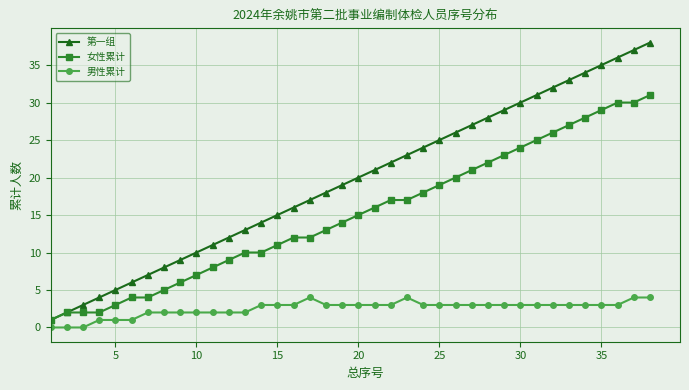

Reading left to right, list all the values displayed in this chart.

第一组: 1	2	3	4	5	6	7	8	9	10	11	12	13	14	15	16	17	18	19	20	21	22	23	24	25	26	27	28	29	30	31	32	33	34	35	36	37	38
女性累计: 1	2	2	2	3	4	4	5	6	7	8	9	10	10	11	12	12	13	14	15	16	17	17	18	19	20	21	22	23	24	25	26	27	28	29	30	30	31
男性累计: 0	0	0	1	1	1	2	2	2	2	2	2	2	3	3	3	4	3	3	3	3	3	4	3	3	3	3	3	3	3	3	3	3	3	3	3	4	4